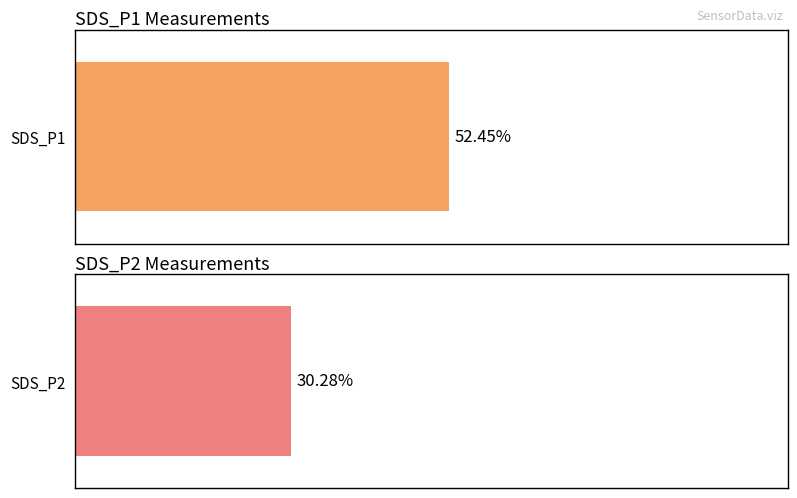

Is it true that SDS_P1 equals 2.6 at 00:04?

False